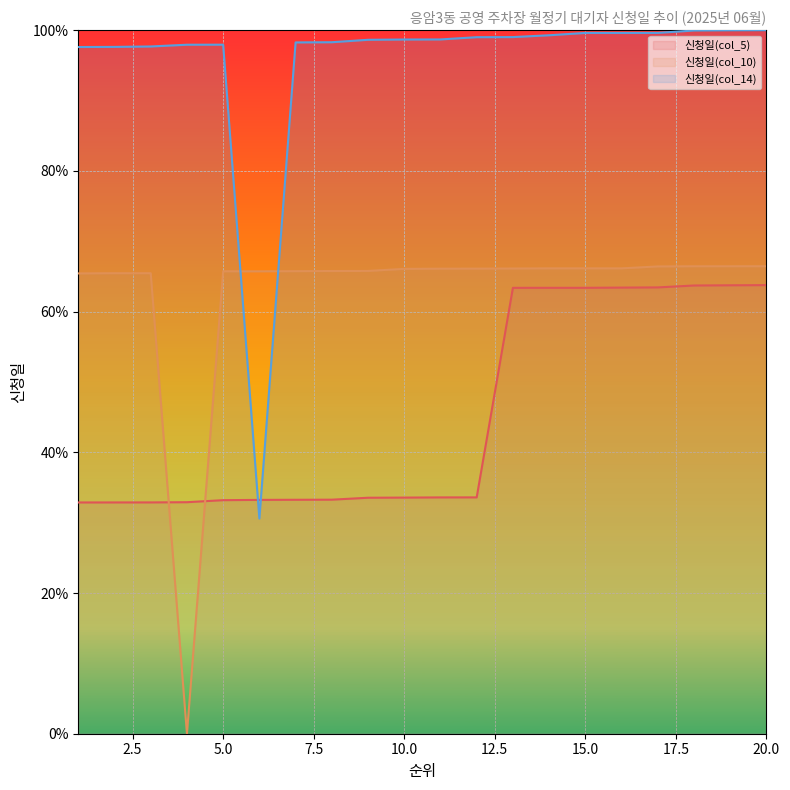

What is the sum of the 신청일(col_10) values at 18 and 1?

131.9